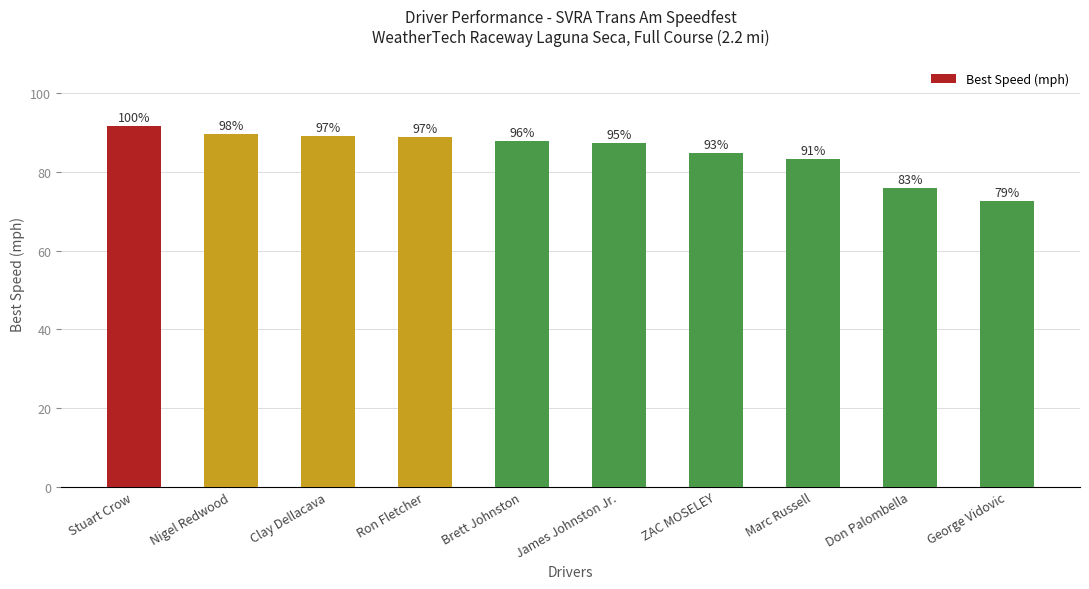

How many bars are there in total?

10